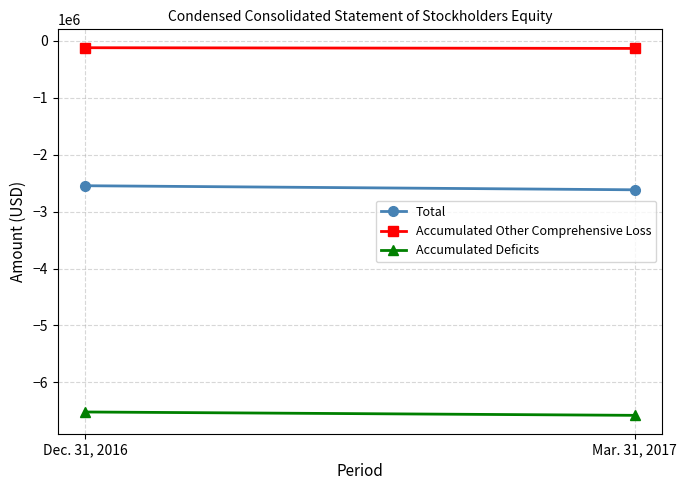

The value of Accumulated Other Comprehensive Loss at Dec. 31, 2016 is -120817. True or false?

True